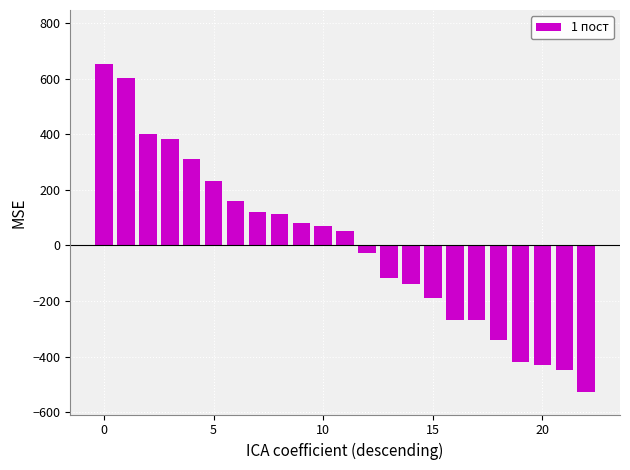

How many categories are shown in the chart?

23